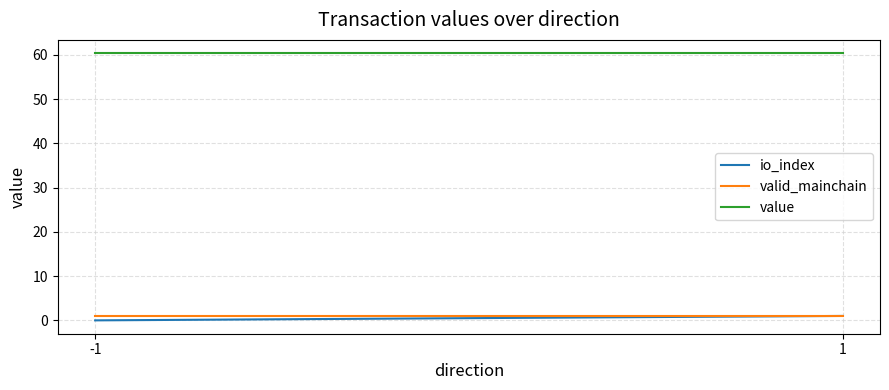

What is the maximum value shown in the chart?

60.4